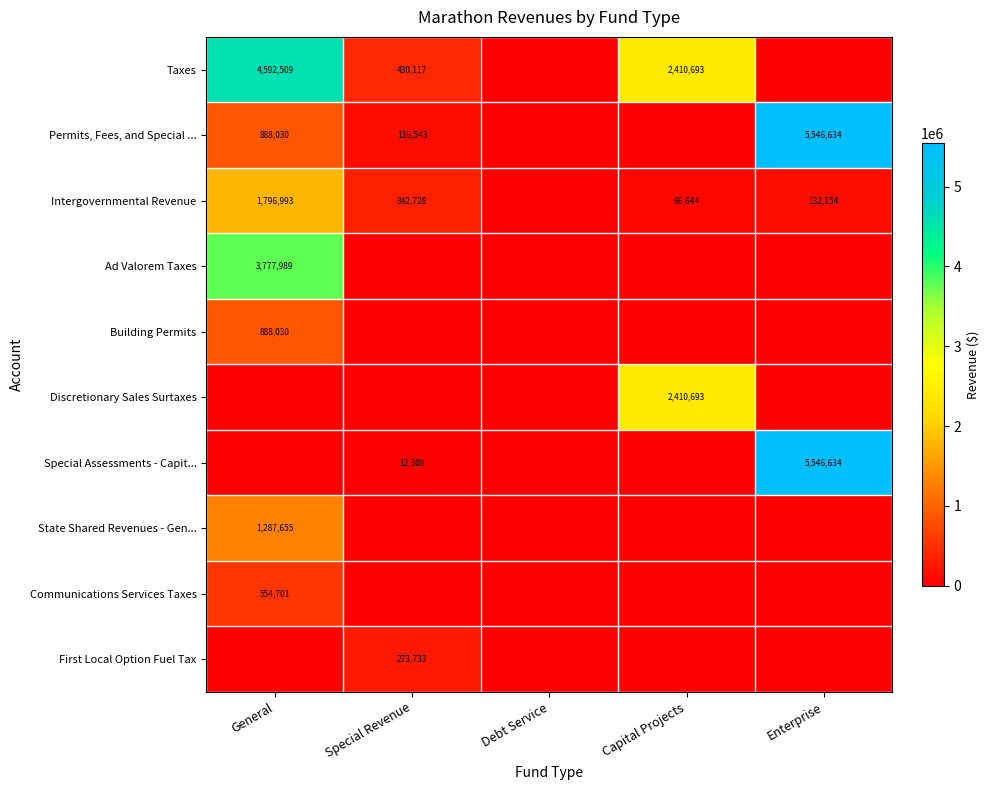

True or false: State Shared Revenues - Gen... has a value of 1287655 at General.

True